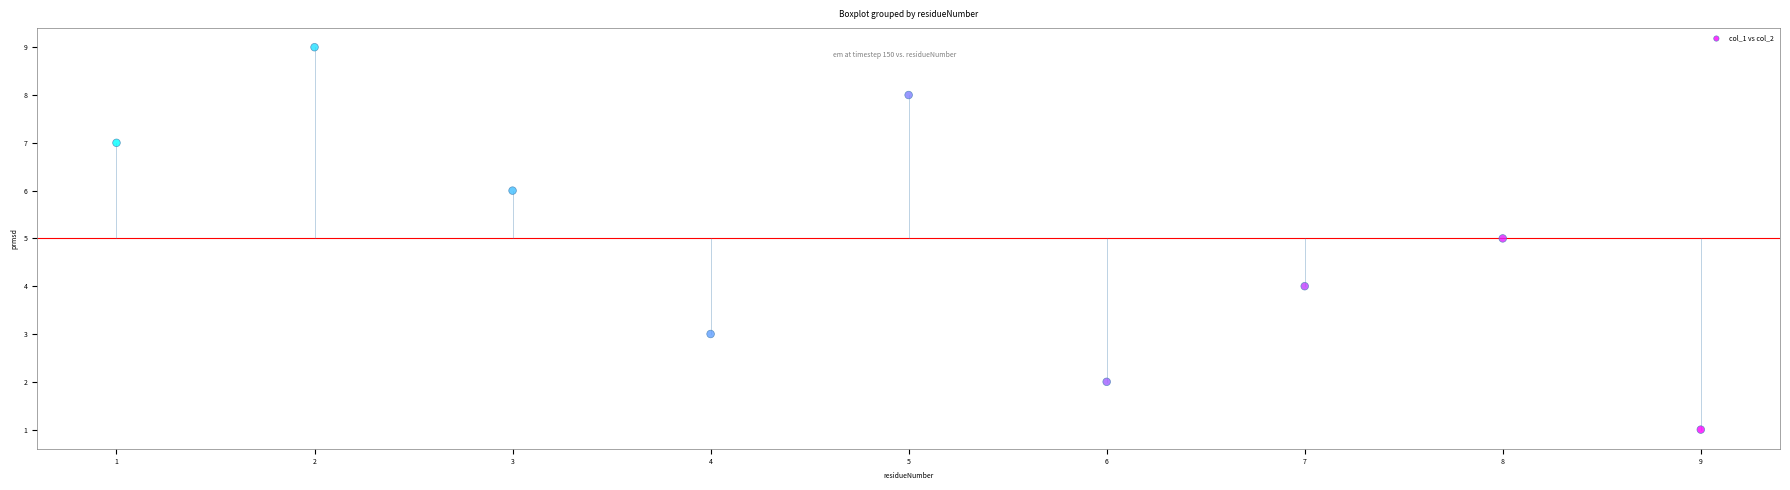

What is the average Y value?

5